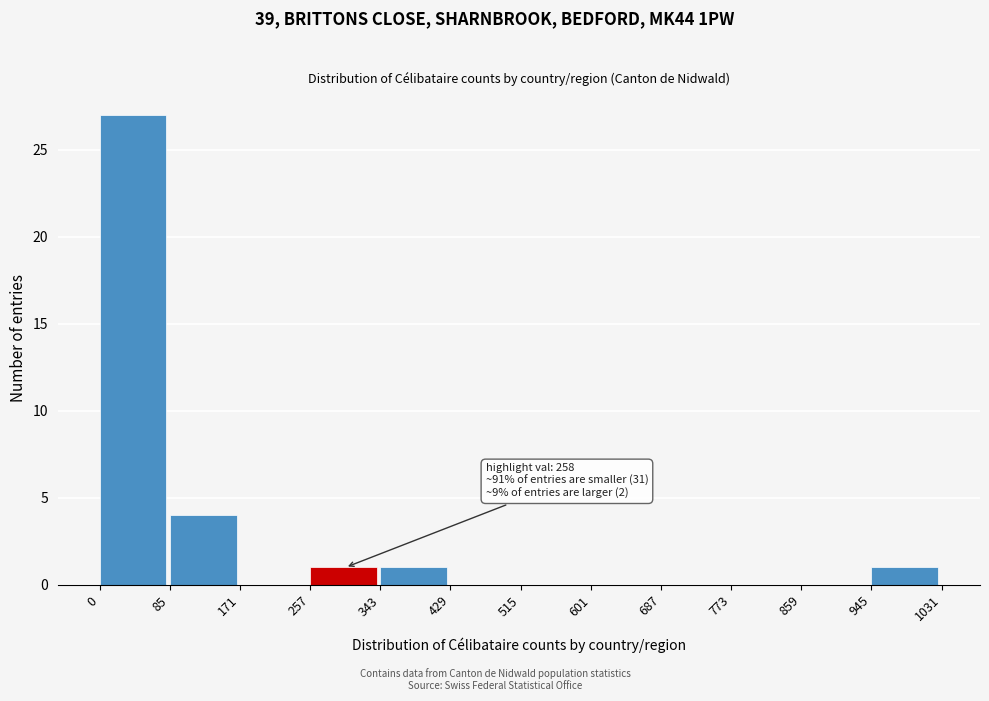

Which range on the x-axis has the tallest bar?

0 to 85